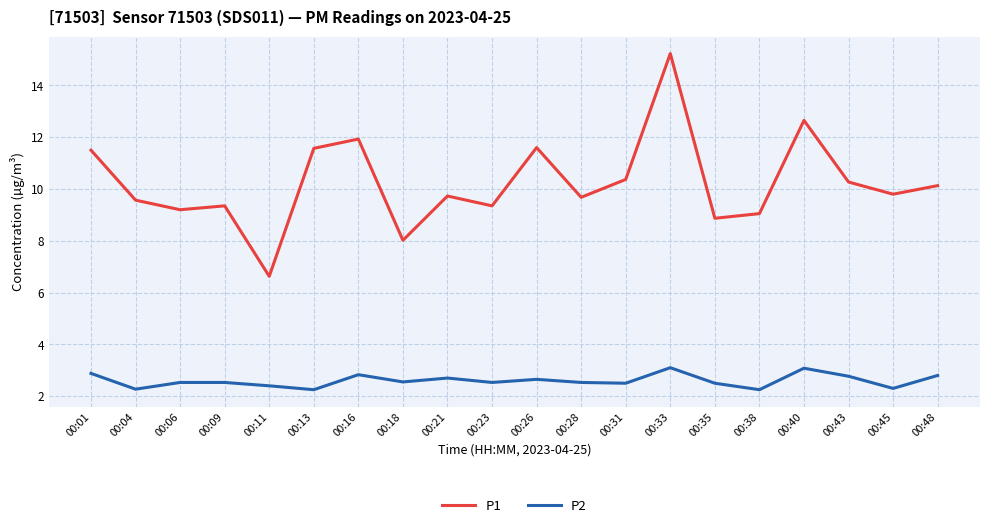

At 00:21, list the series in order from smallest to largest.

P2, P1